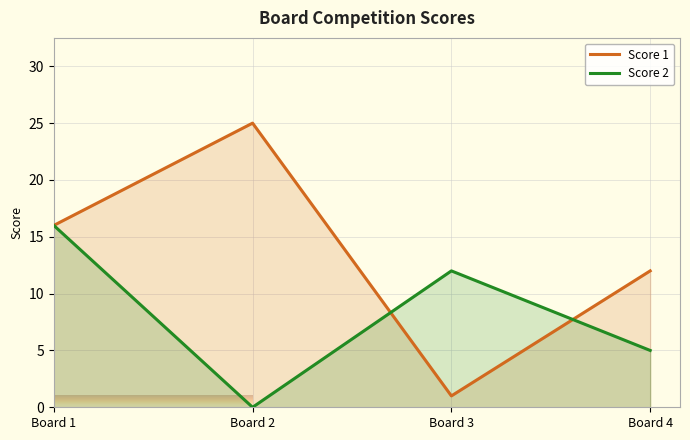

At which category does the chart reach its minimum across all series?

Board 2